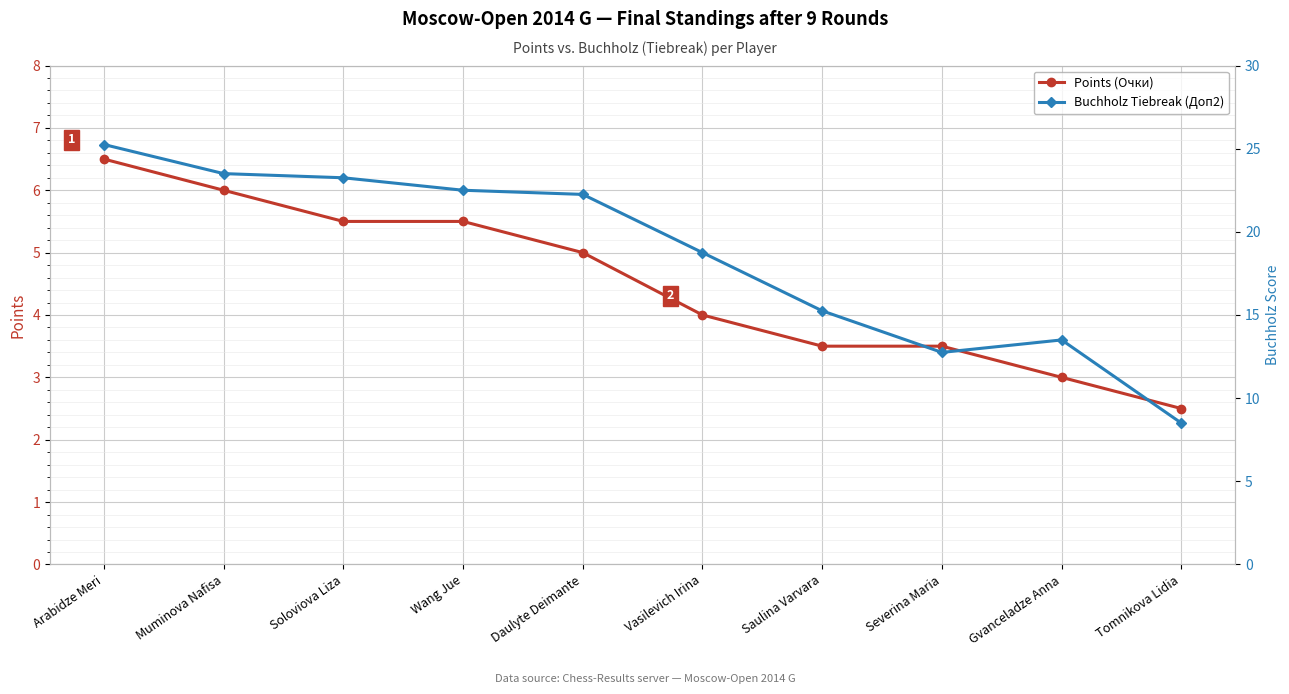

At which label does Points (Очки) first exceed 5?

Arabidze Meri